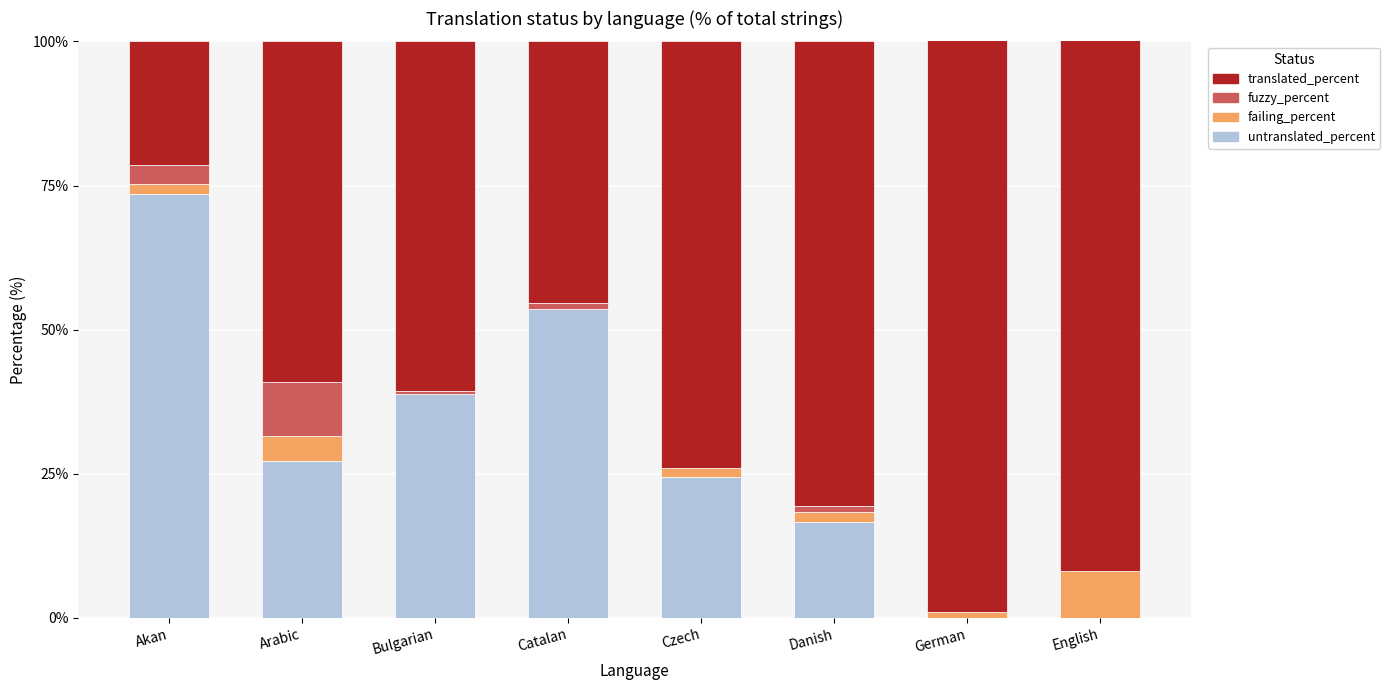

Read the fuzzy_percent value at Akan.

3.3